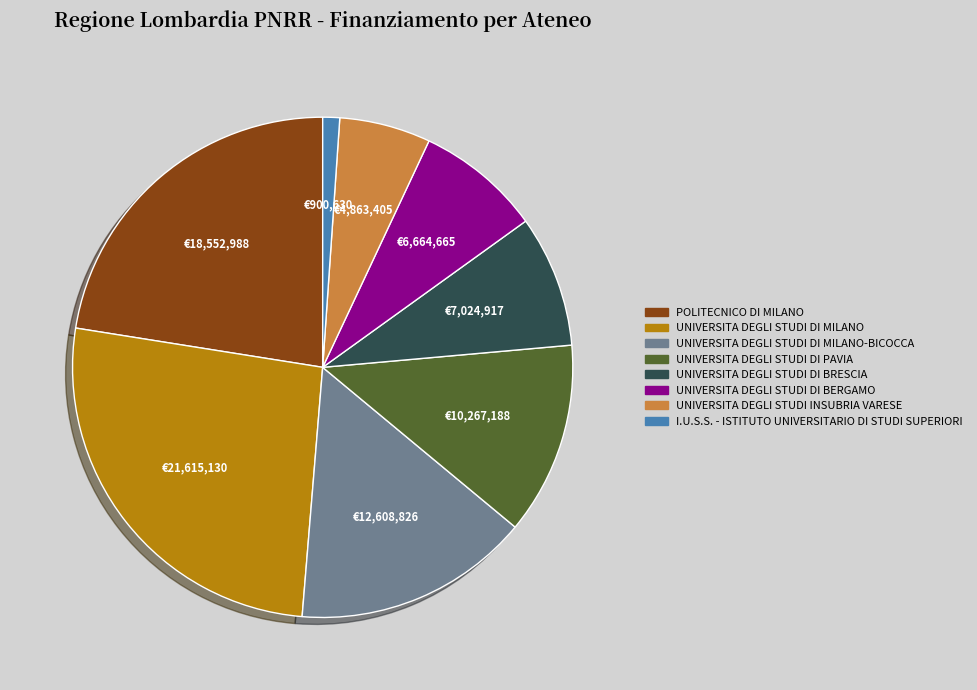

Is UNIVERSITA DEGLI STUDI DI MILANO-BICOCCA the majority of the pie?

No